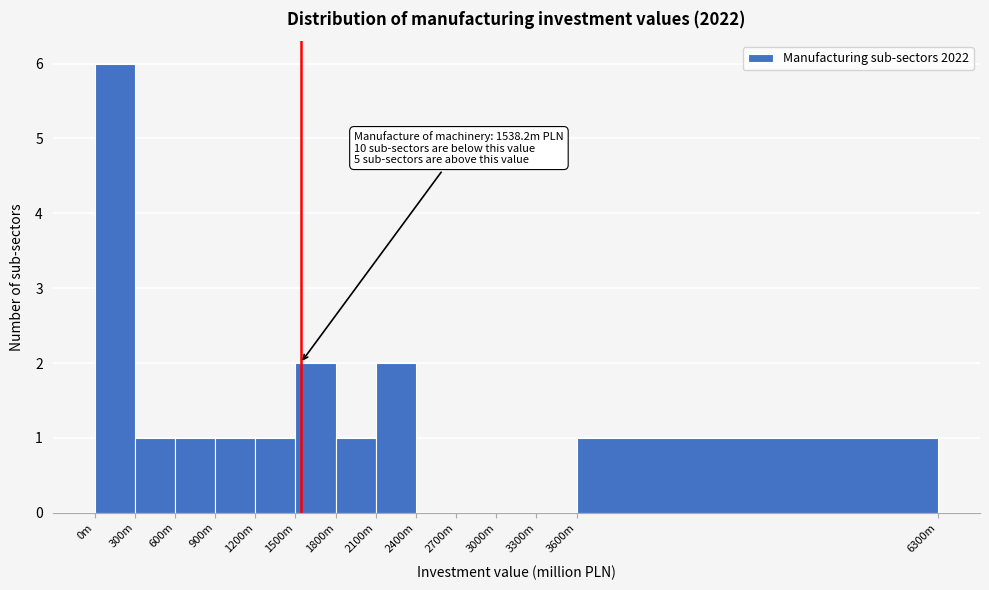

Reading right to left, transcribe all the data shown in this chart.

3600m=1	3300m=0	3000m=0	2700m=0	2400m=0	2100m=2	1800m=1	1500m=2	1200m=1	900m=1	600m=1	300m=1	0m=6